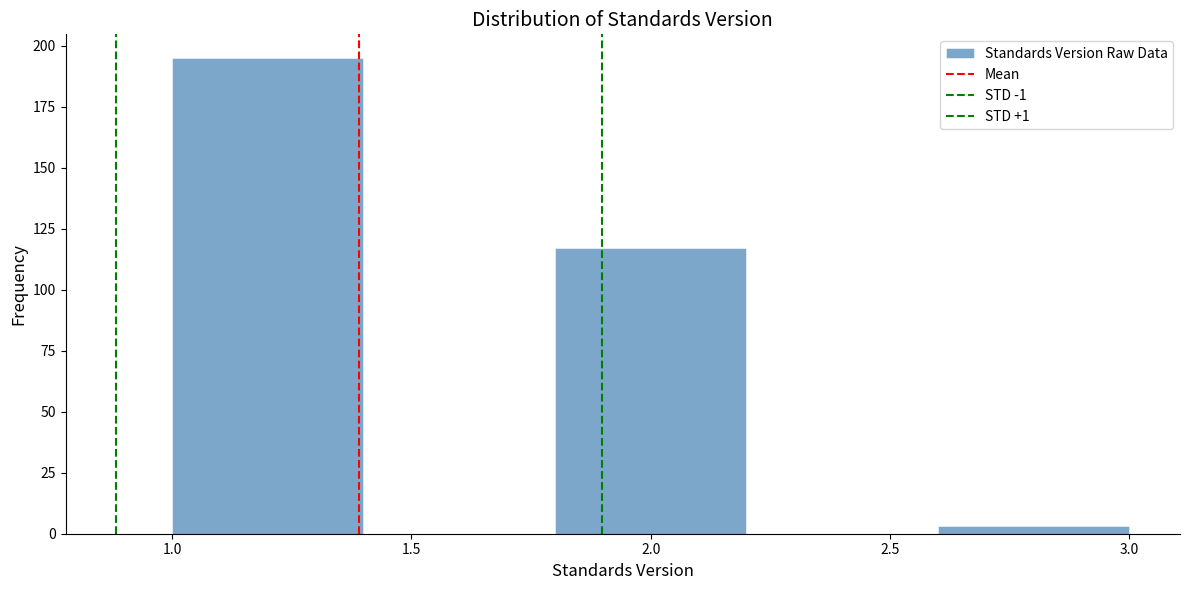

Which range on the x-axis has the tallest bar?

1.0 to 1.4